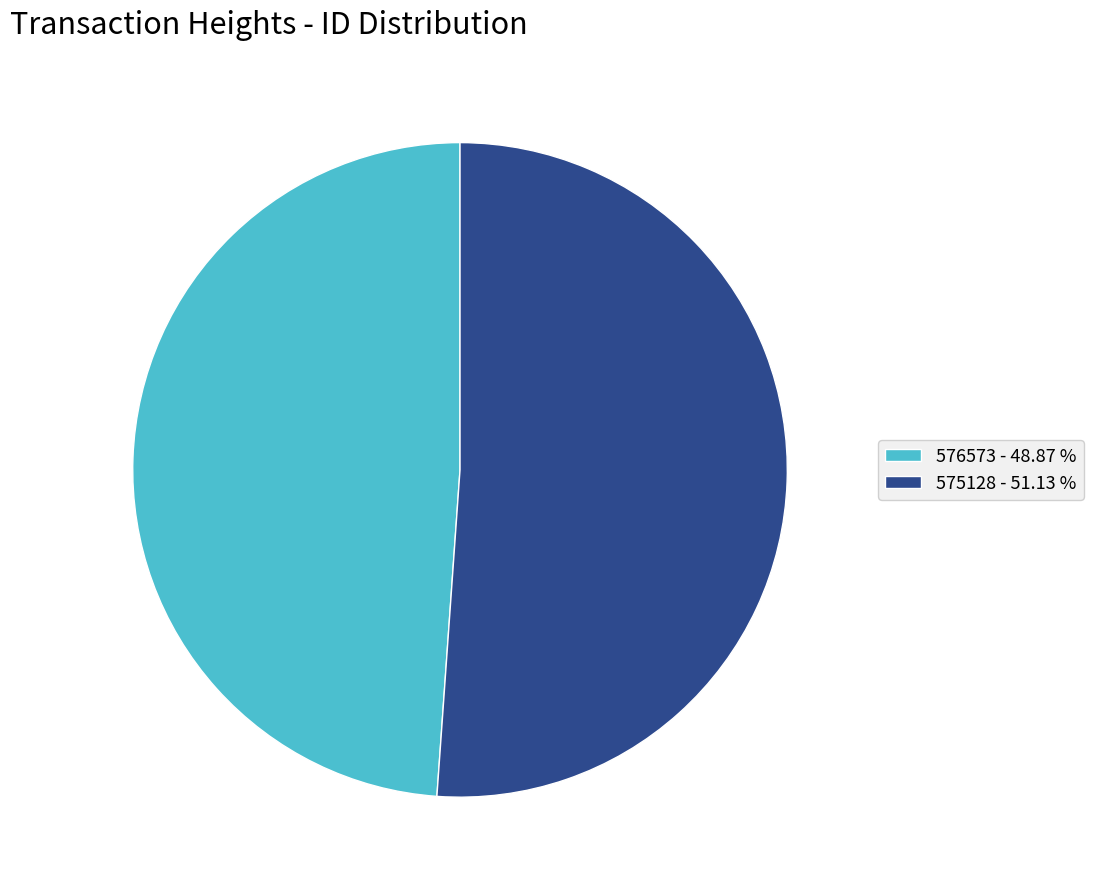

Is the sum of 576573 and 575128 greater than half?

Yes